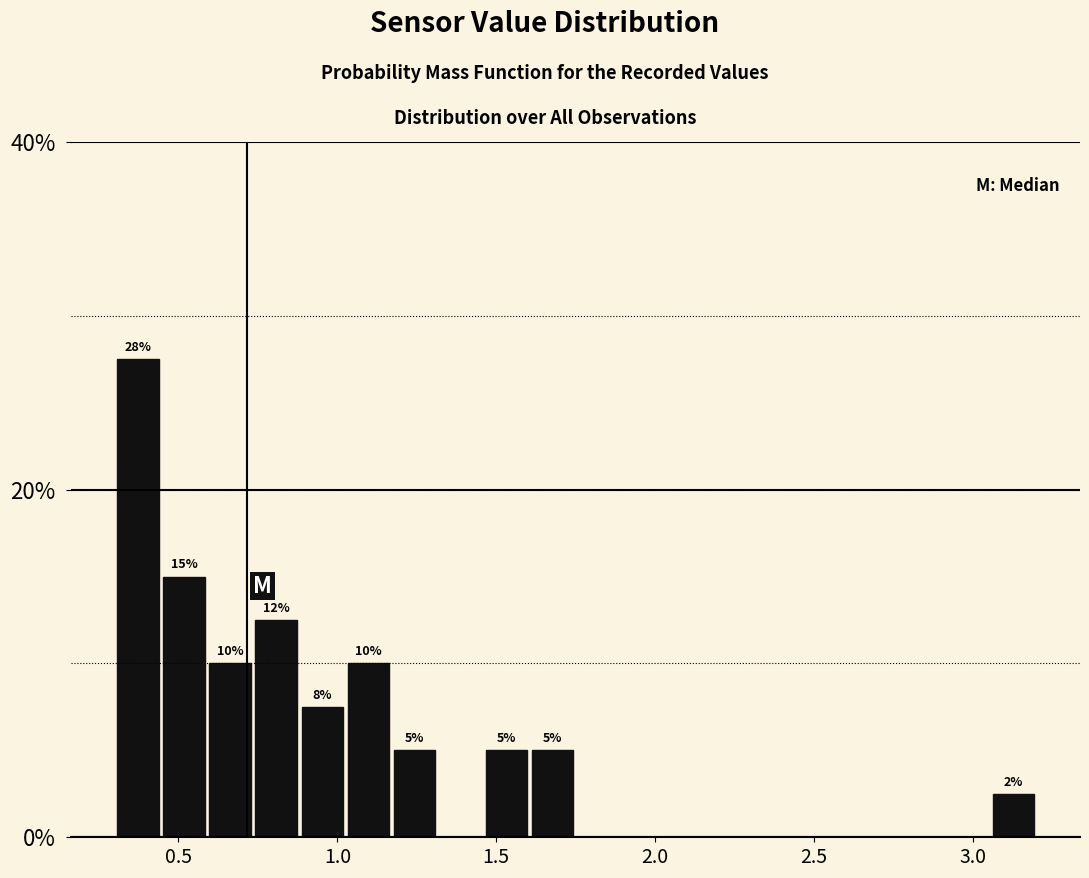

Around what value on the x-axis is the tallest bar? Give the approximate position of its centre, as read against the axis.

0.35